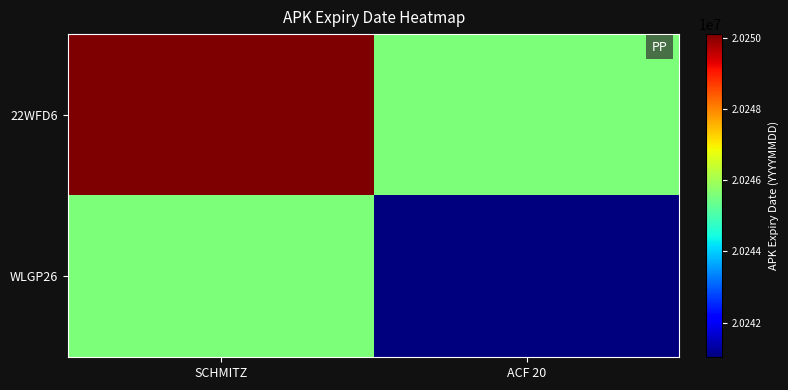

How many data points does each series have?

2